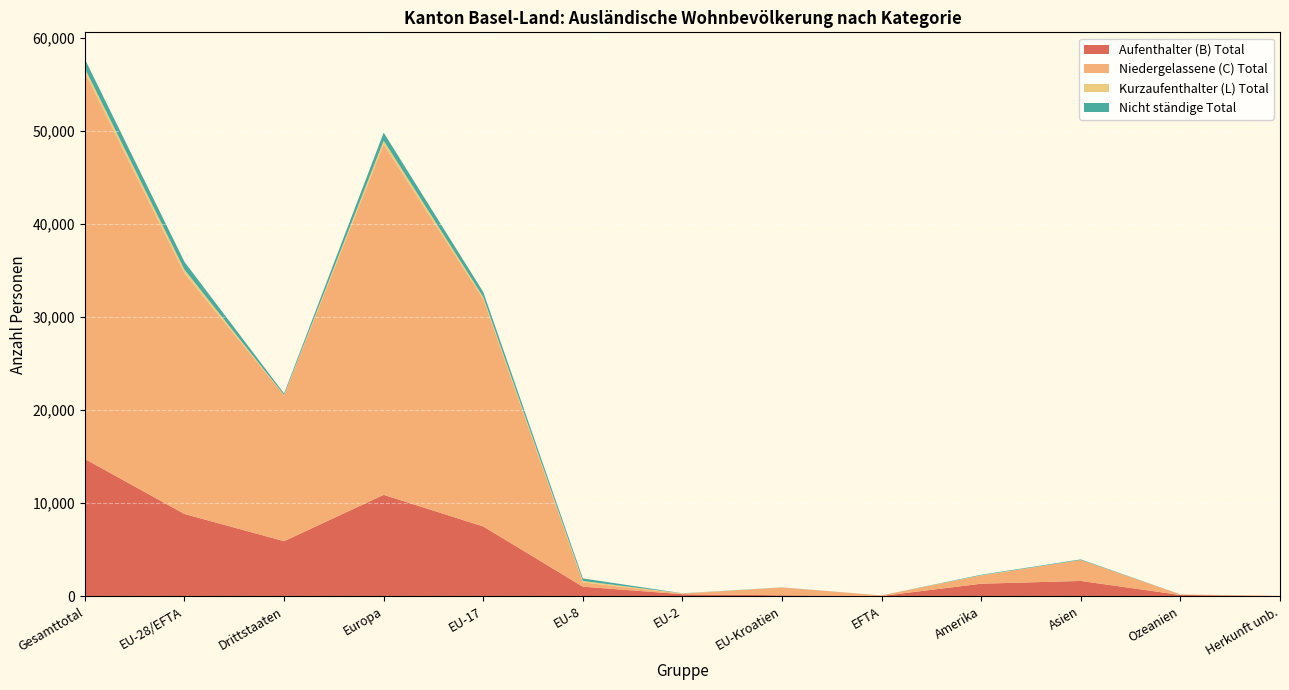

What is the maximum value for Aufenthalter (B) Total?

14736